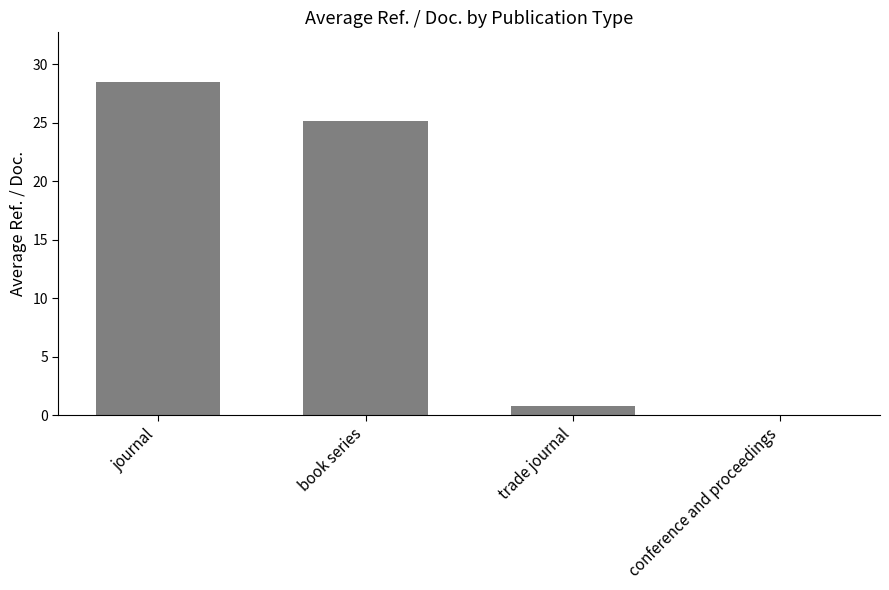

What is the change in value from trade journal to conference and proceedings?

-0.8